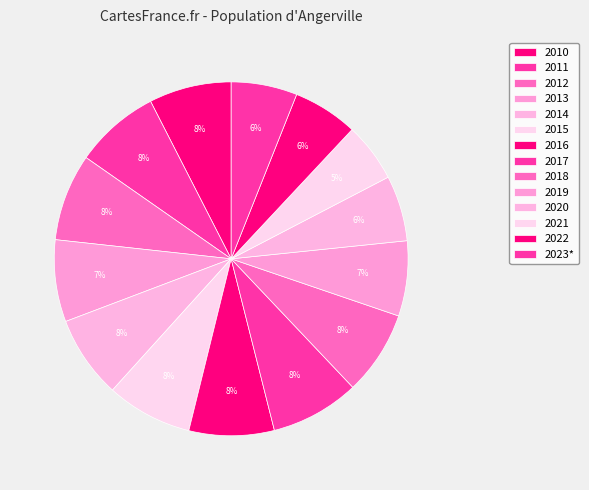

How many segments does this pie chart have?

14